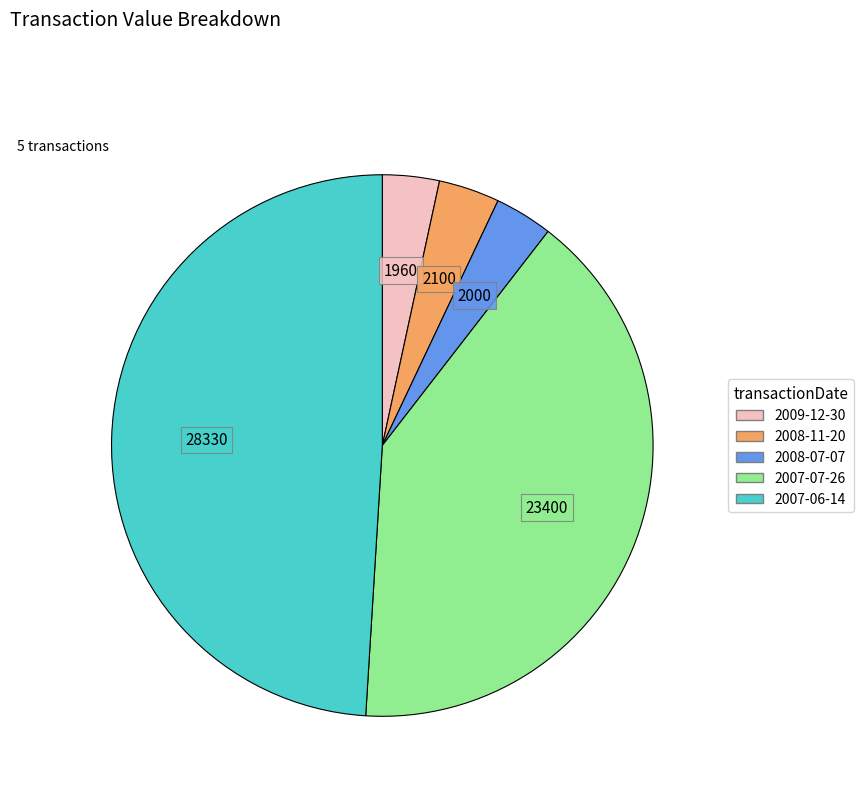

Is there any slice that represents more than half of the pie?

No